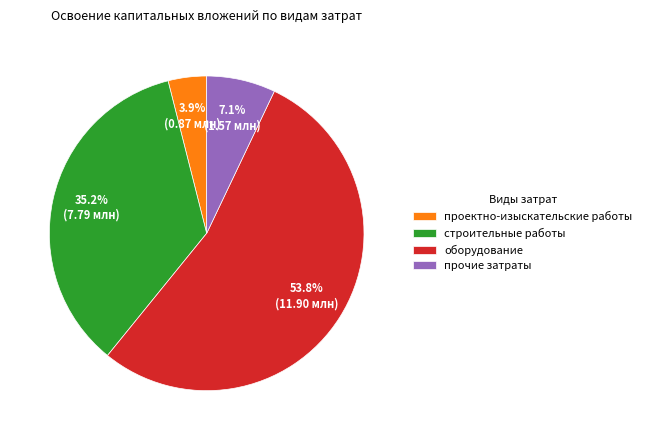

To the nearest percent, what is the difference between the largest and smallest slice percentages?

50%